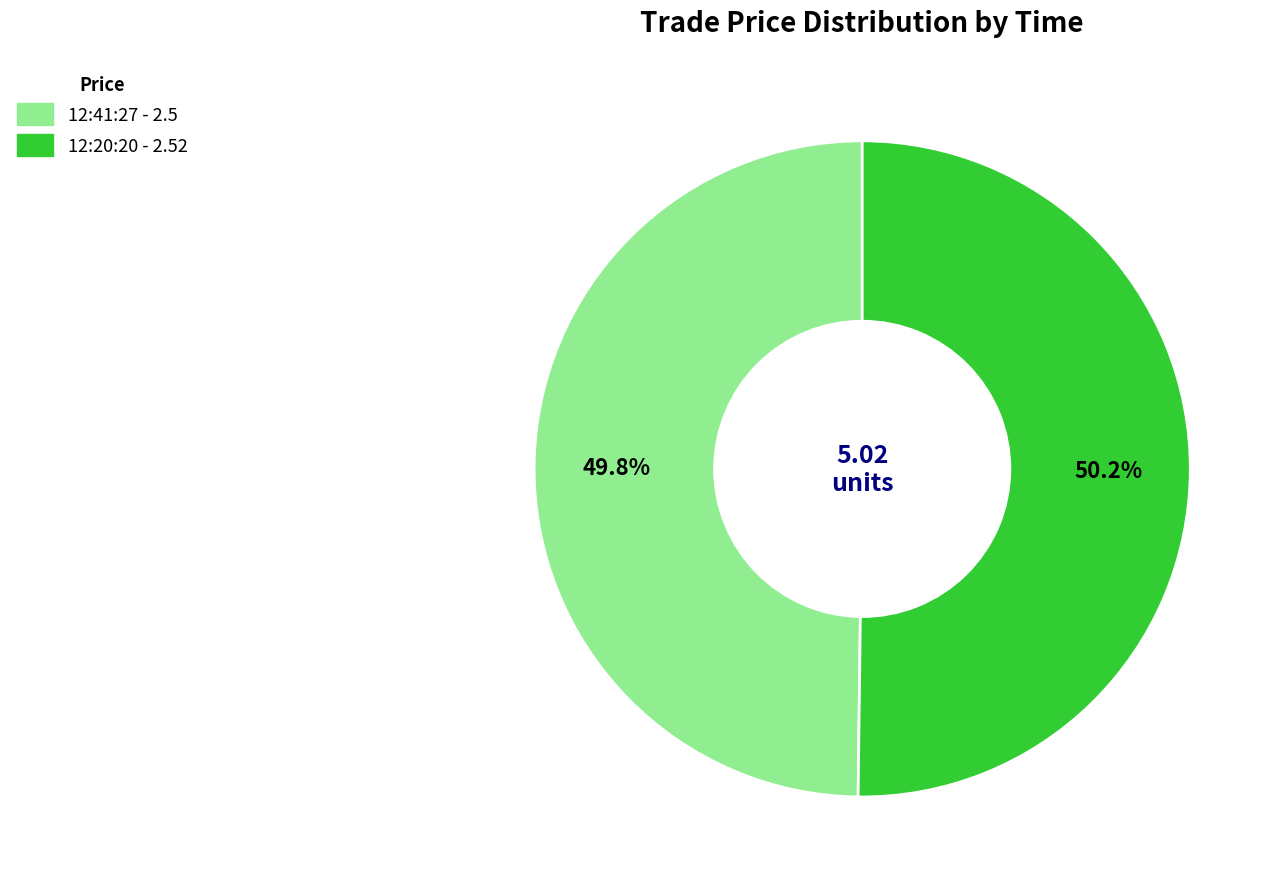

To the nearest percent, what percentage of the pie is 12:41:27?

50%